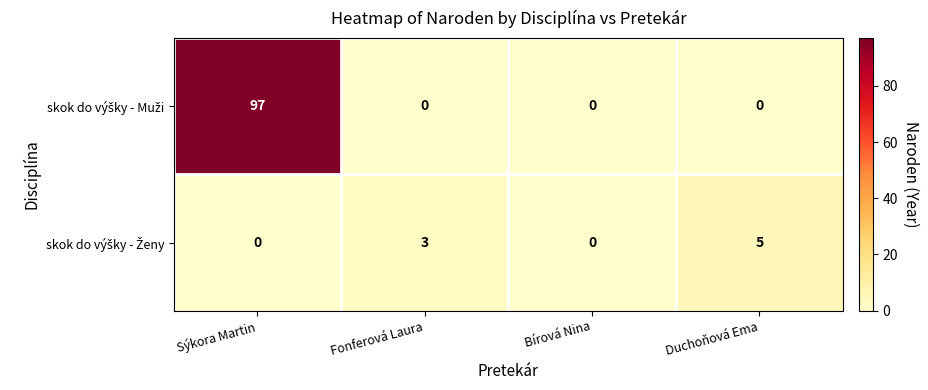

What is the total value across all series at Fonferová Laura?

3